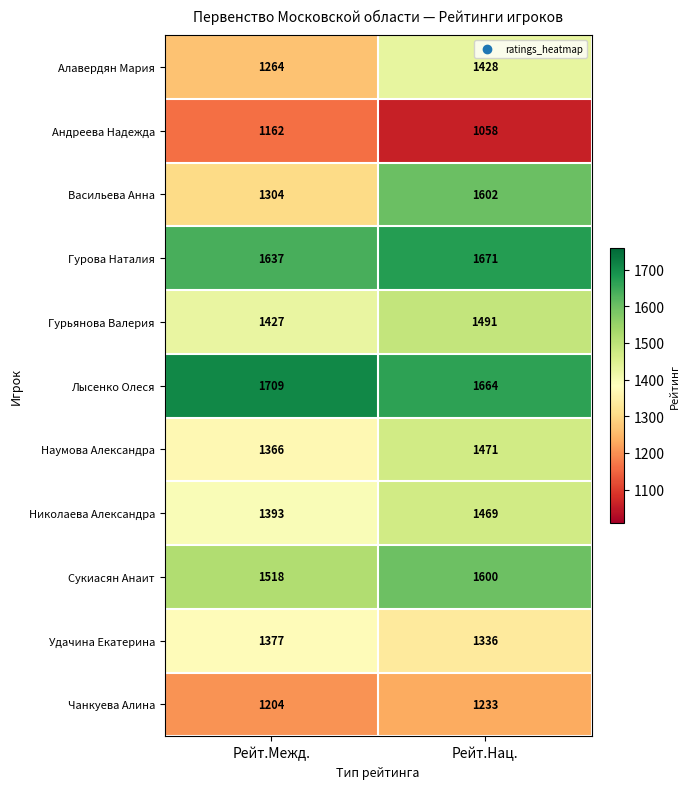

Is it true that Николаева Александра equals 698 at Рейт.Нац.?

False